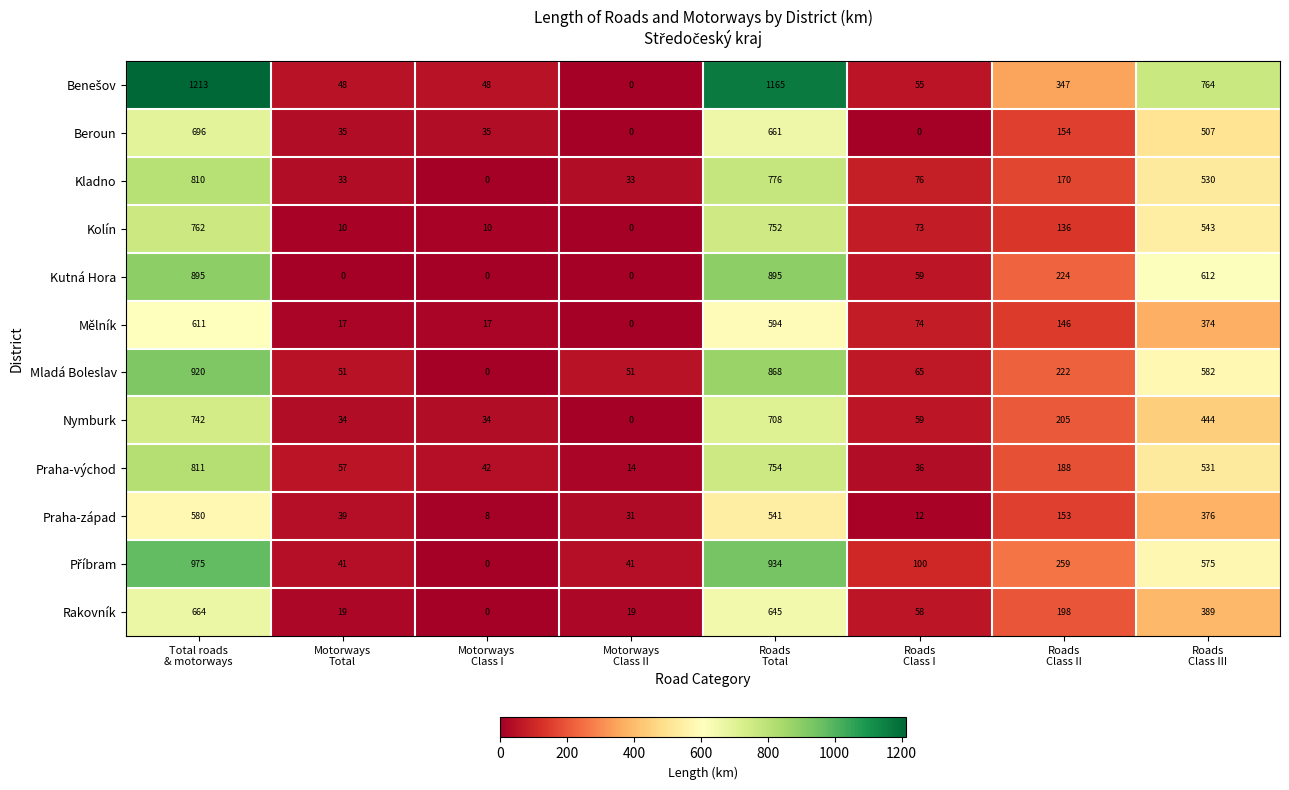

What is the average value of the Nymburk series?

278